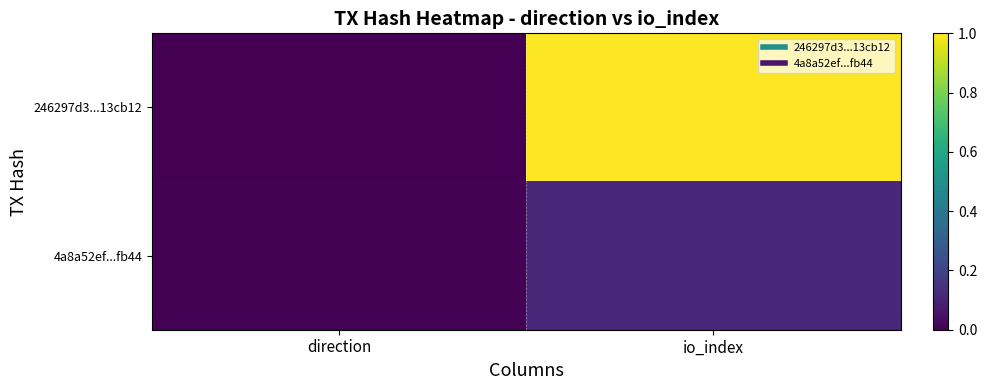

Which series has the widest spread of values?

246297d3...13cb12